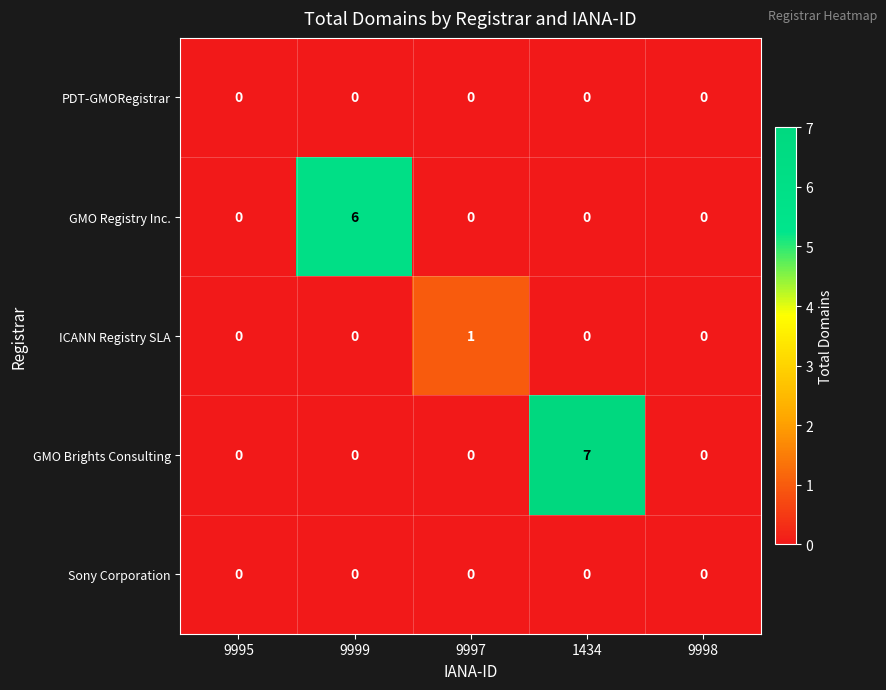

Reading left to right, extract all data points from this chart.

PDT-GMORegistrar: 0	0	0	0	0
GMO Registry Inc.: 0	6	0	0	0
ICANN Registry SLA: 0	0	1	0	0
GMO Brights Consulting: 0	0	0	7	0
Sony Corporation: 0	0	0	0	0